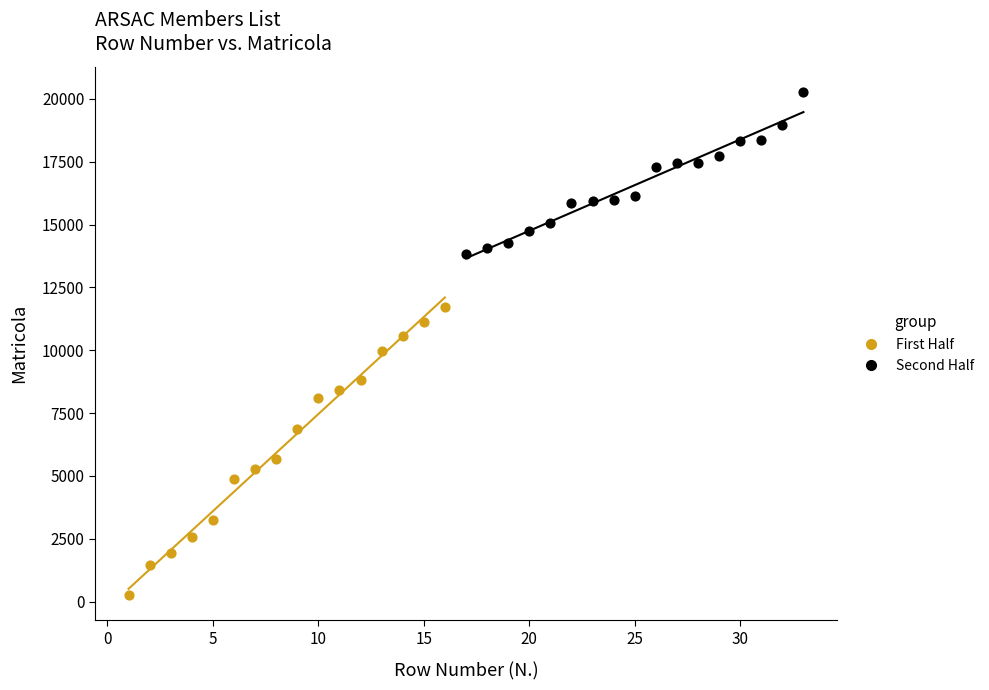

Which series reaches the minimum Y coordinate?

First Half